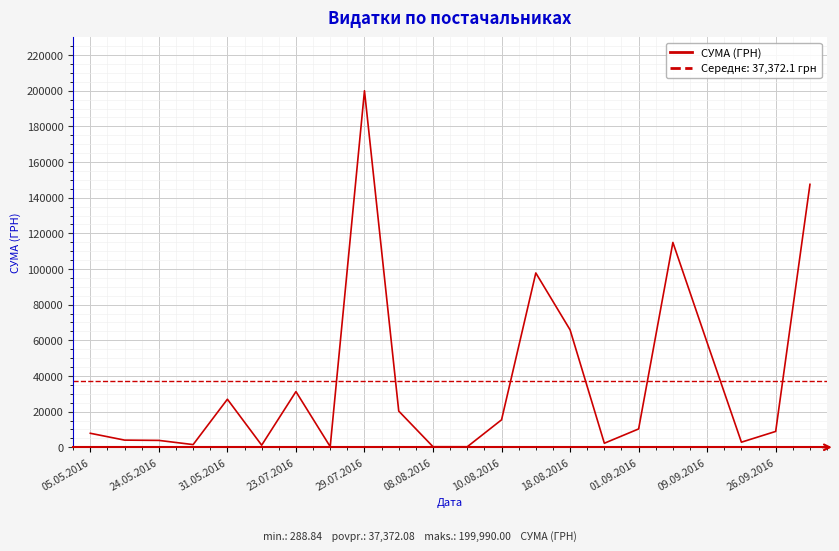

How many categories are shown in the chart?

22